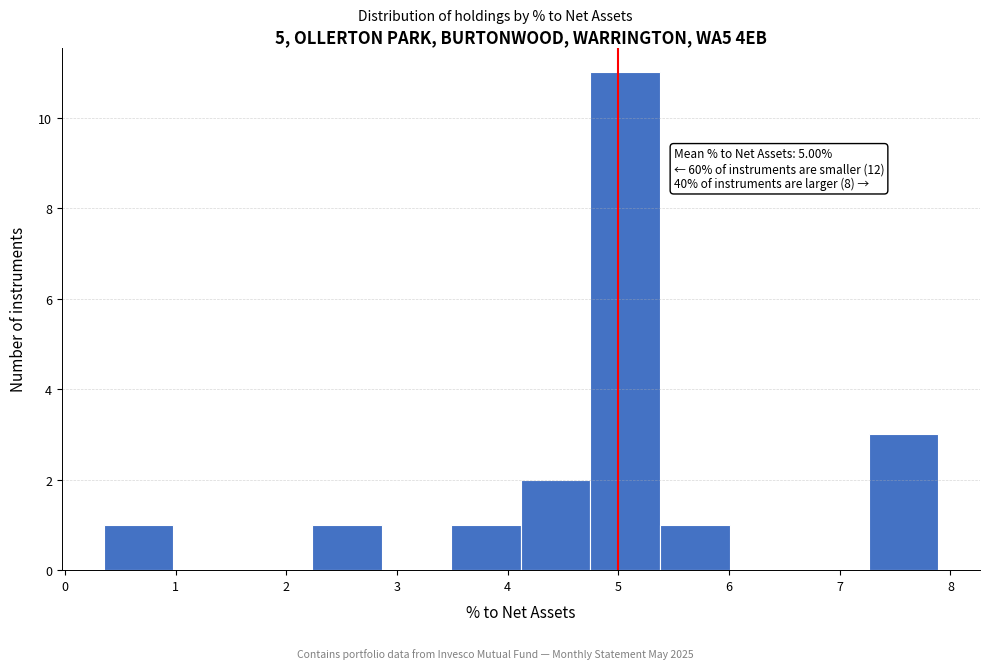

Over which range of the x-axis is the bar tallest?

4.7 to 5.4